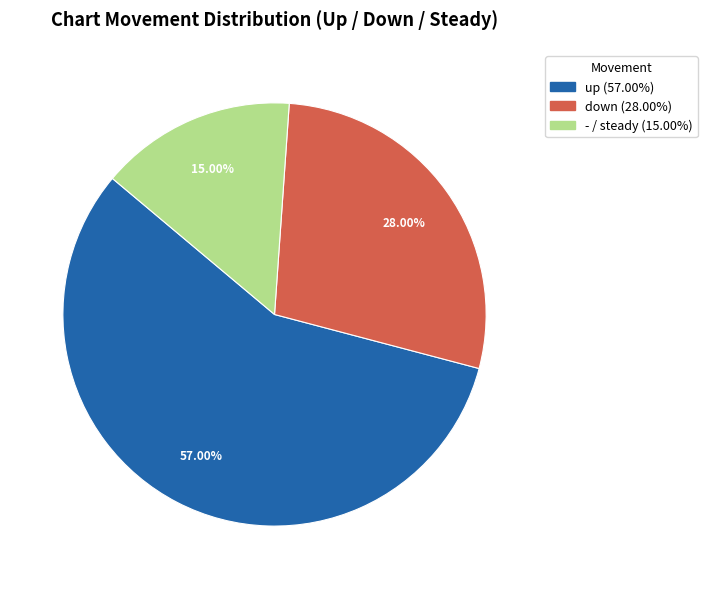

Count the number of slices in the pie.

3